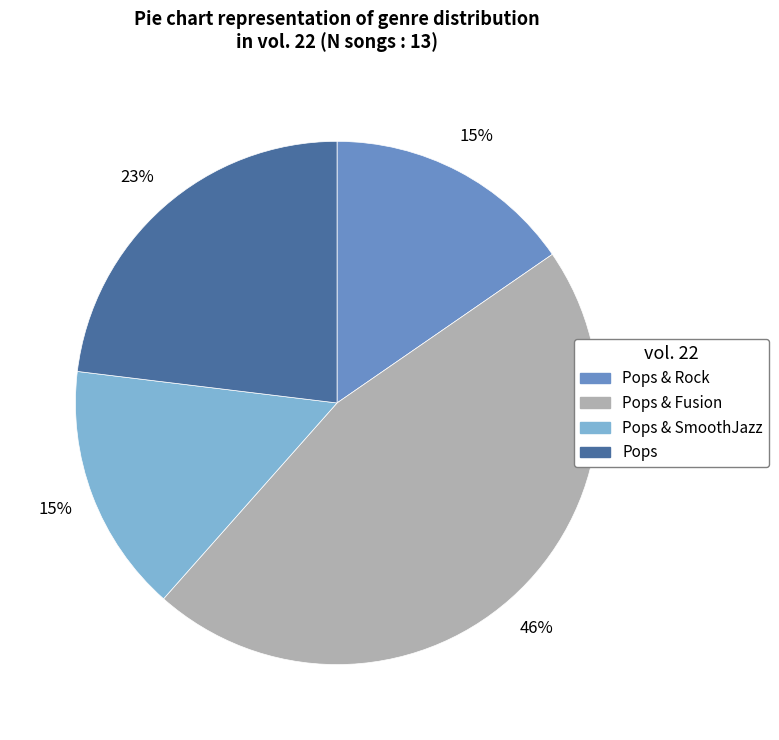

Is there a majority slice in this chart?

No